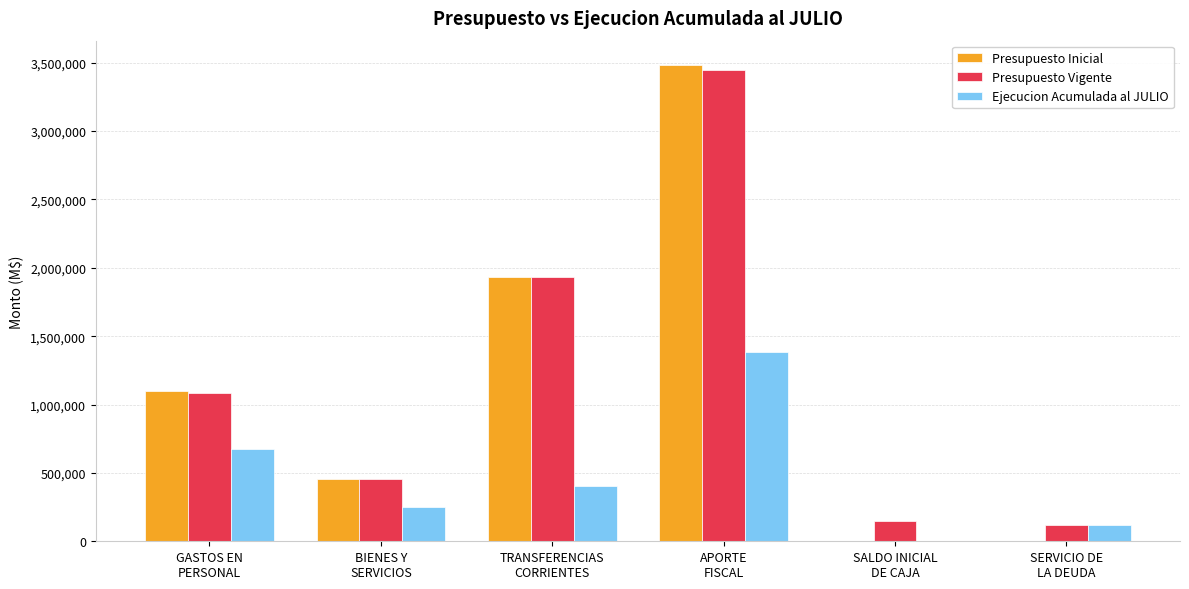

Which series changed the most between GASTOS EN
PERSONAL and TRANSFERENCIAS
CORRIENTES?

Presupuesto Vigente